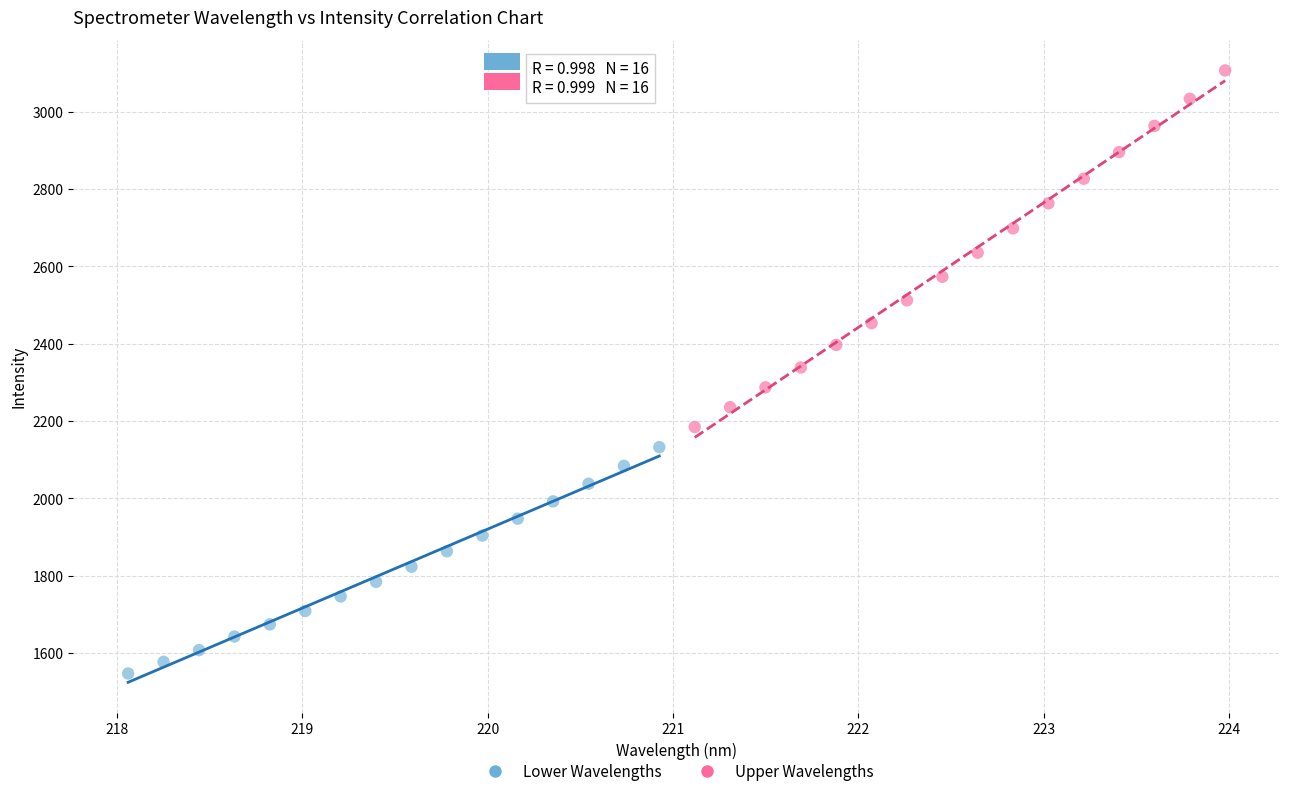

Which series contains the lowest Y value?

Lower Wavelengths